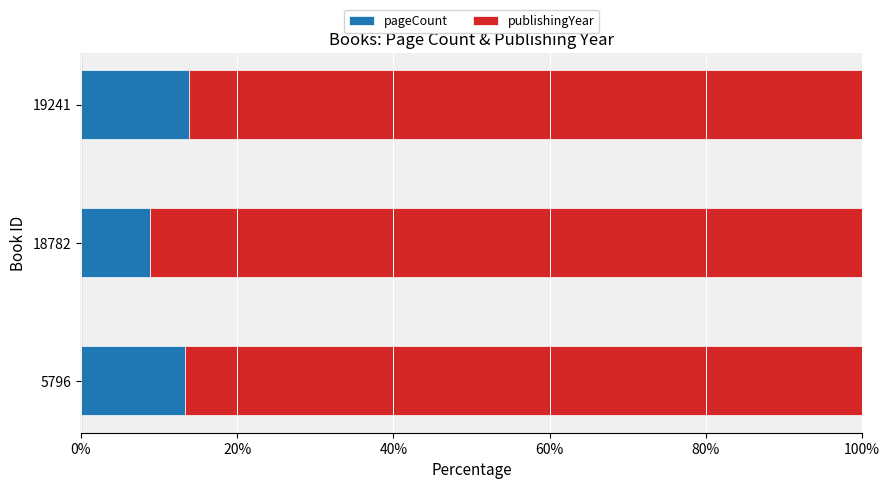

True or false: pageCount has a value of 7.9 at 5796.

False